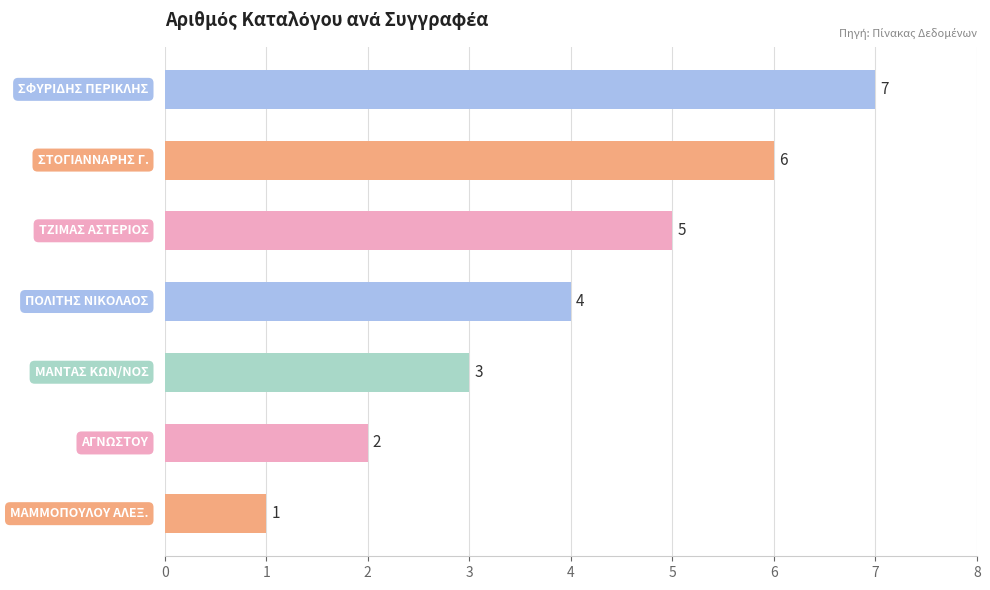

Count the values in the range 2 to 6.

5